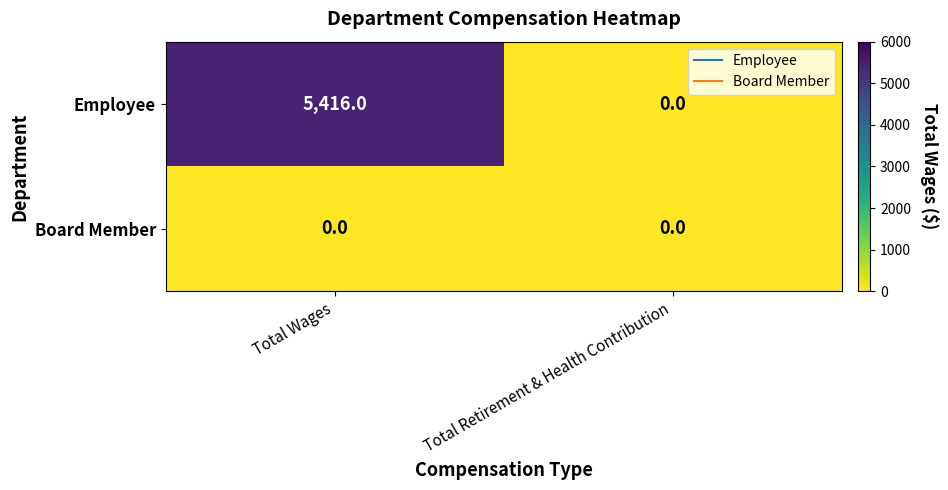

Between Total Wages and Total Retirement & Health Contribution, which series saw the biggest shift?

Employee